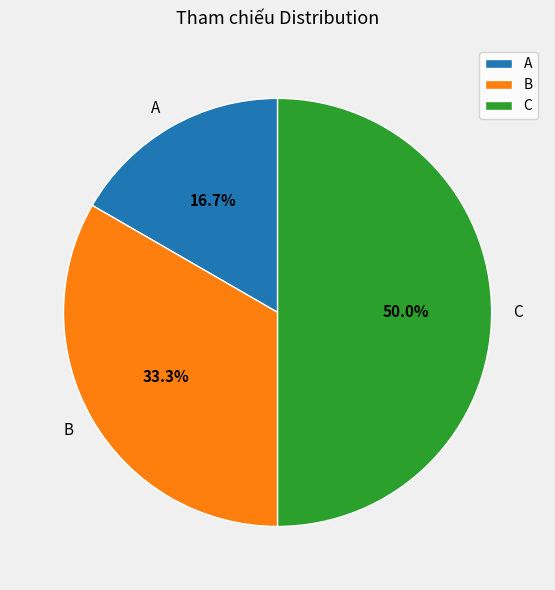

Which slice is the smallest?

A